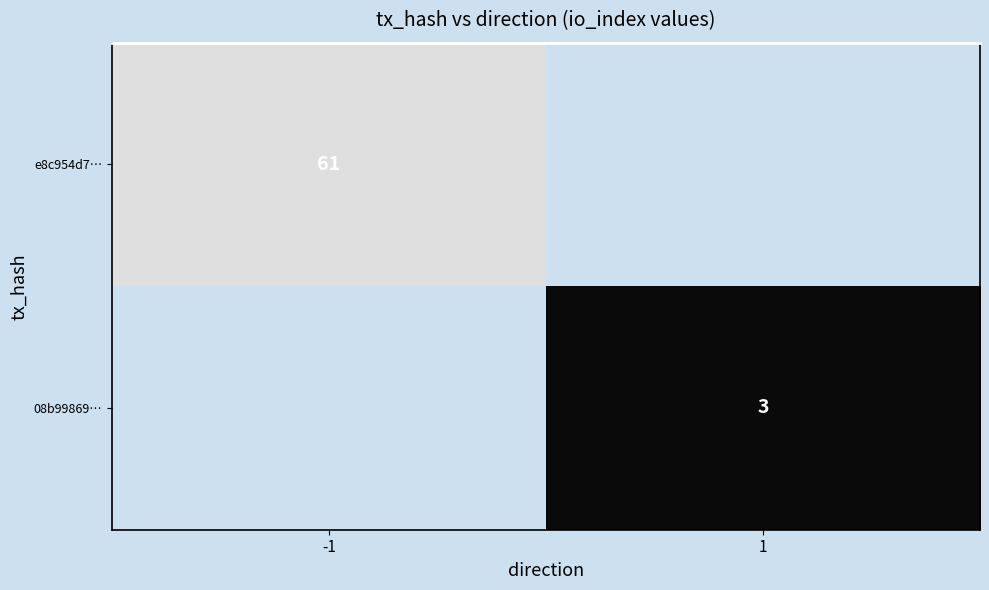

How many distinct data groups are displayed?

2